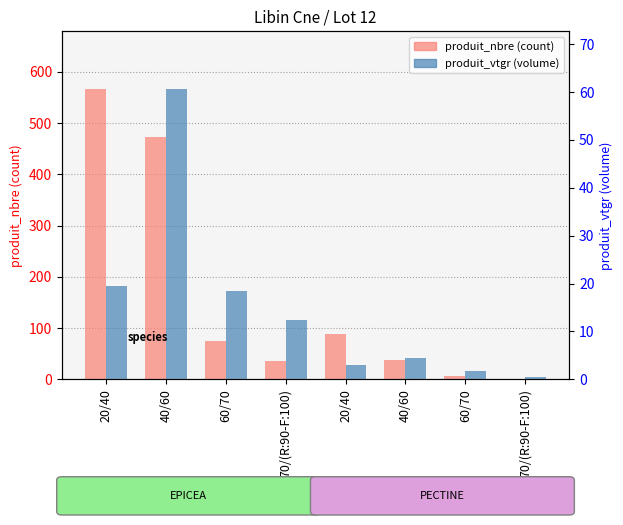

The produit_nbre (count) series shows 35.0 at 70/(R:90-F:100). True or false?

True